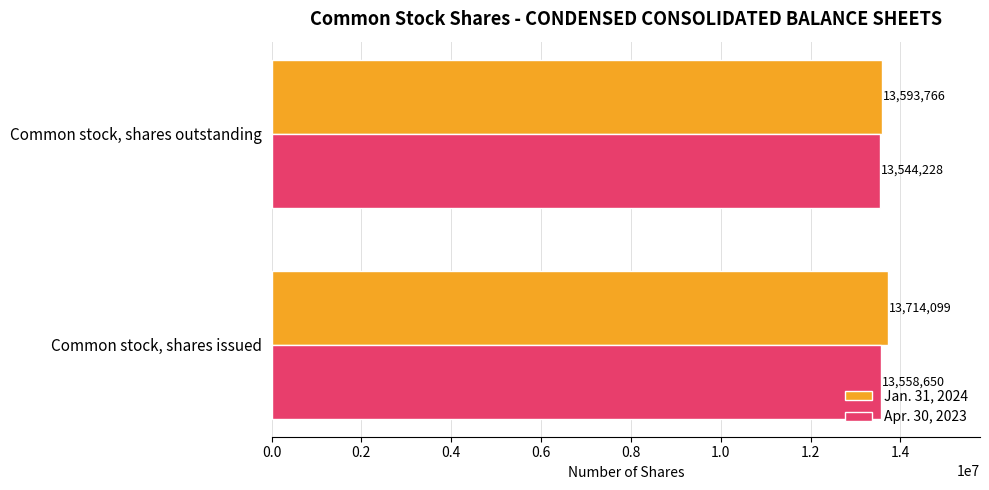

Is the value of Apr. 30, 2023 at Common stock, shares outstanding greater than the value of Jan. 31, 2024 at Common stock, shares issued?

No